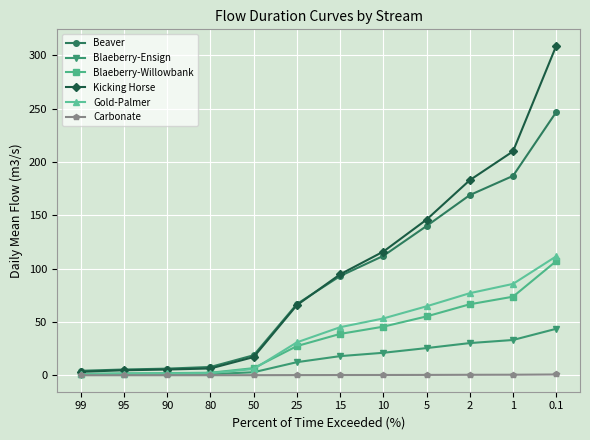

Which series has the largest range (max minus min)?

Kicking Horse